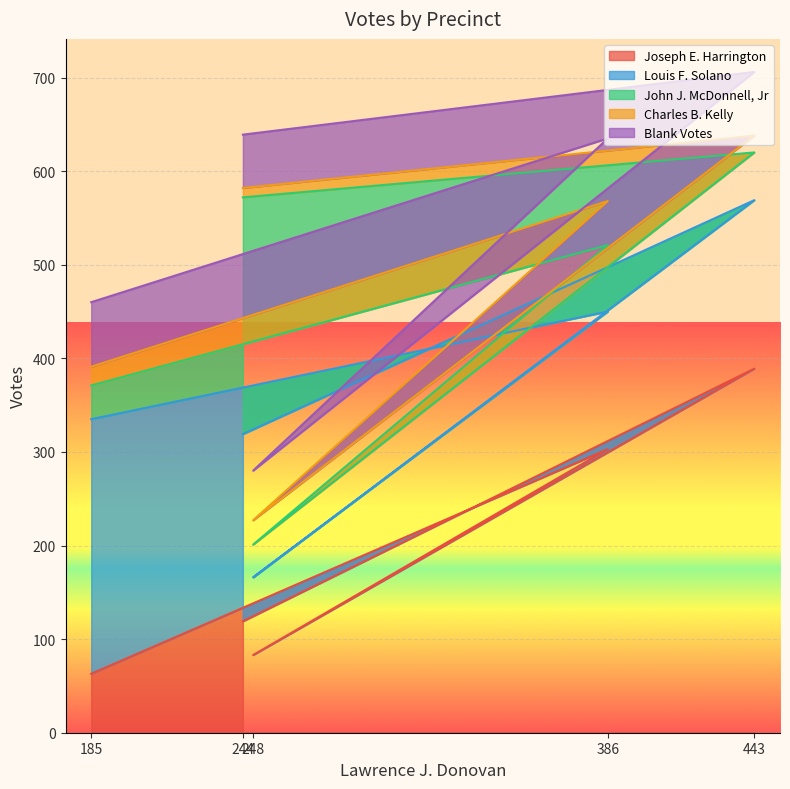

True or false: Louis F. Solano and Blank Votes intersect in this chart.

False